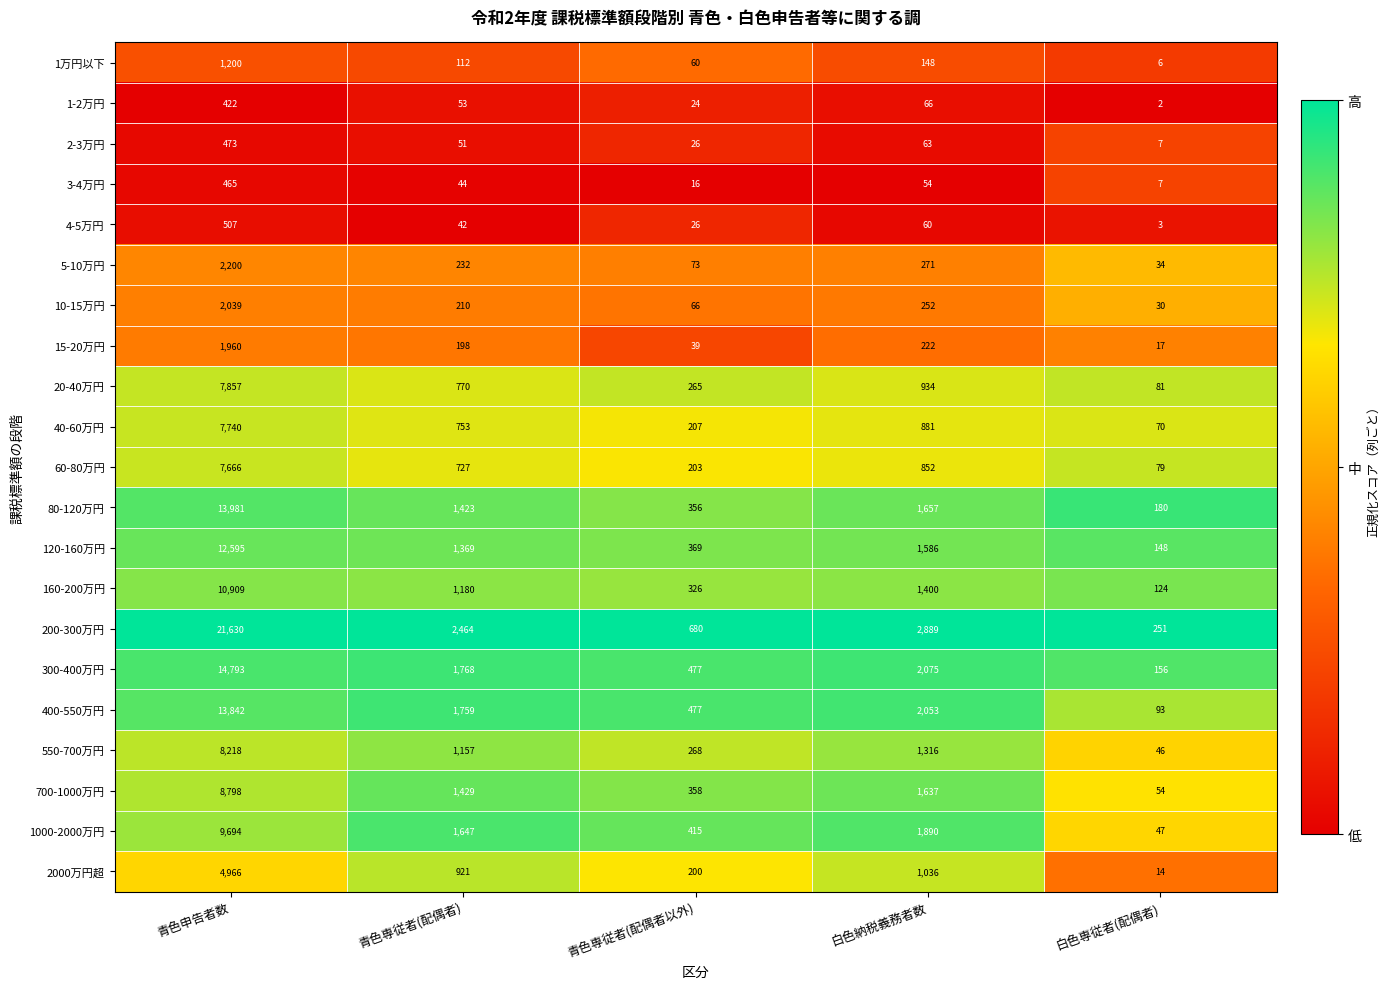

At which category is the sum across all series the highest?

青色申告者数